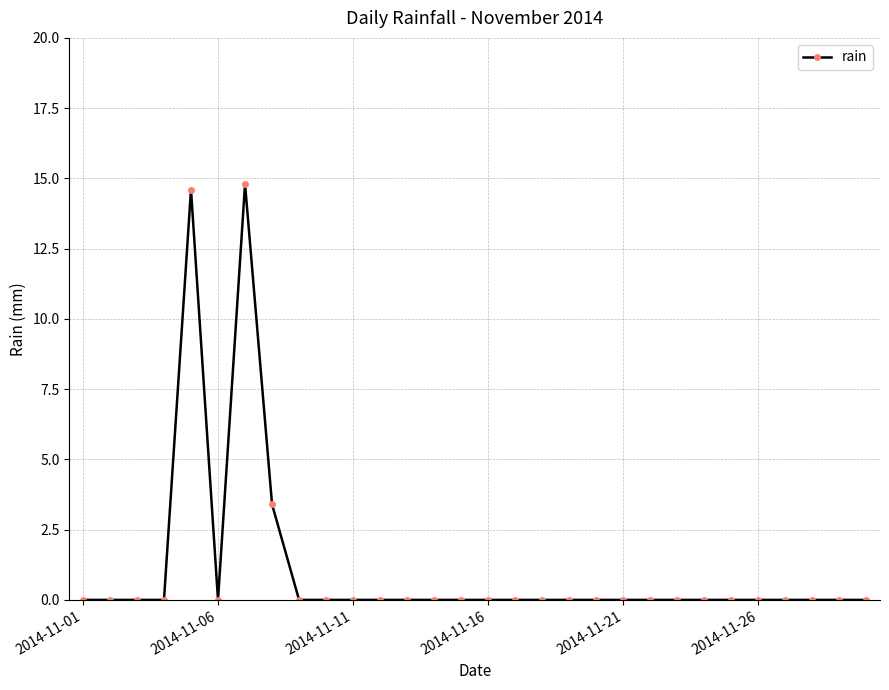

True or false: the data has more than 1 interior local peaks.

True